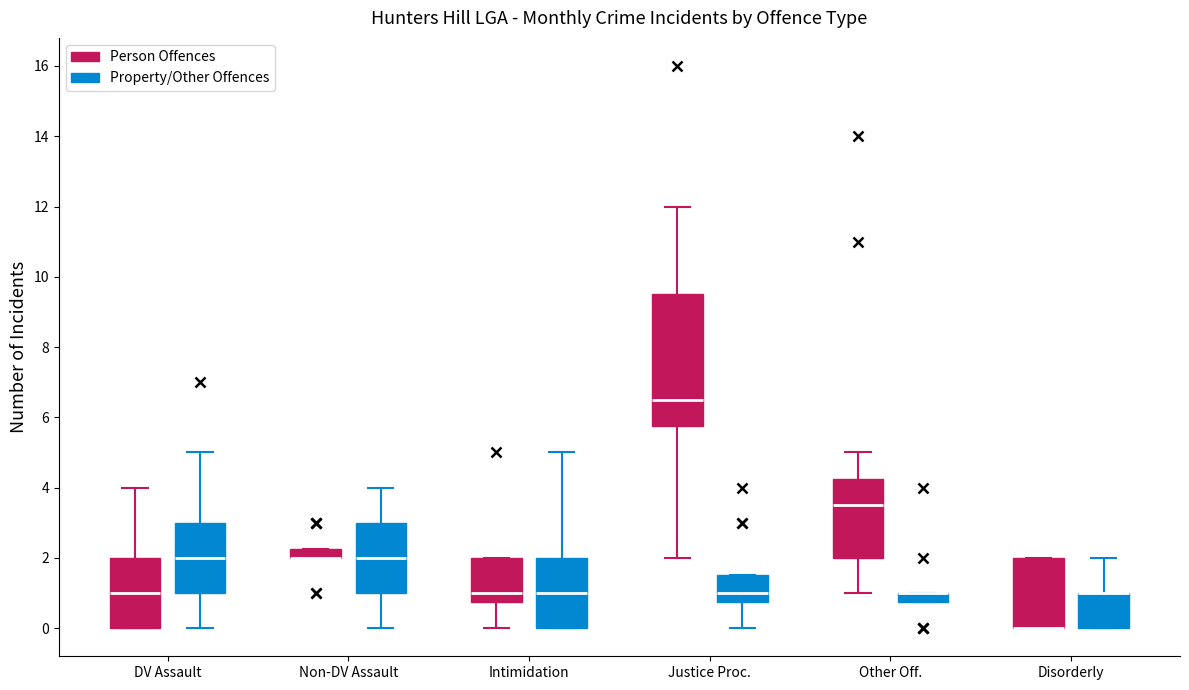

Which box is the tallest, from its lower edge to its upper edge?

Justice Proc. (Person Offences)